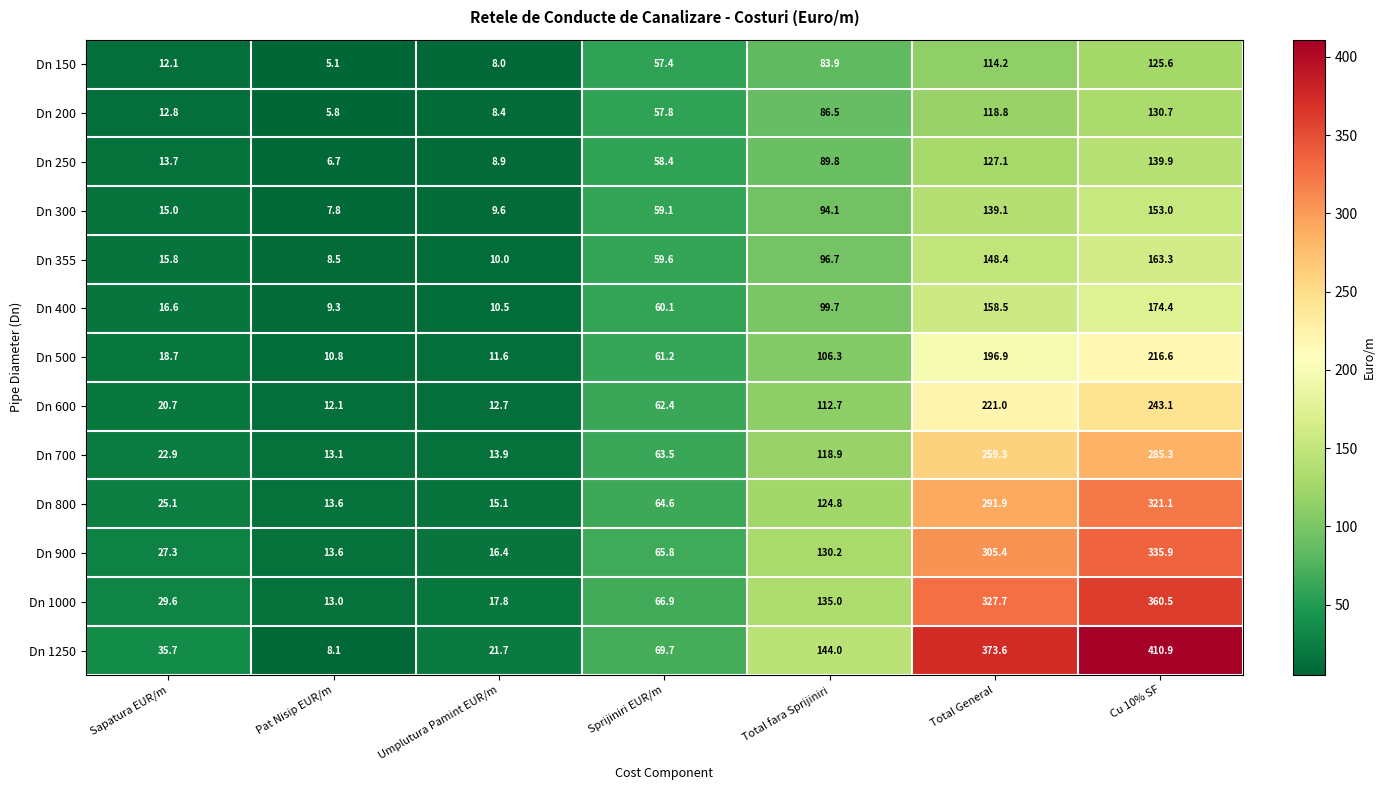

What is the minimum value shown in the chart?

5.1